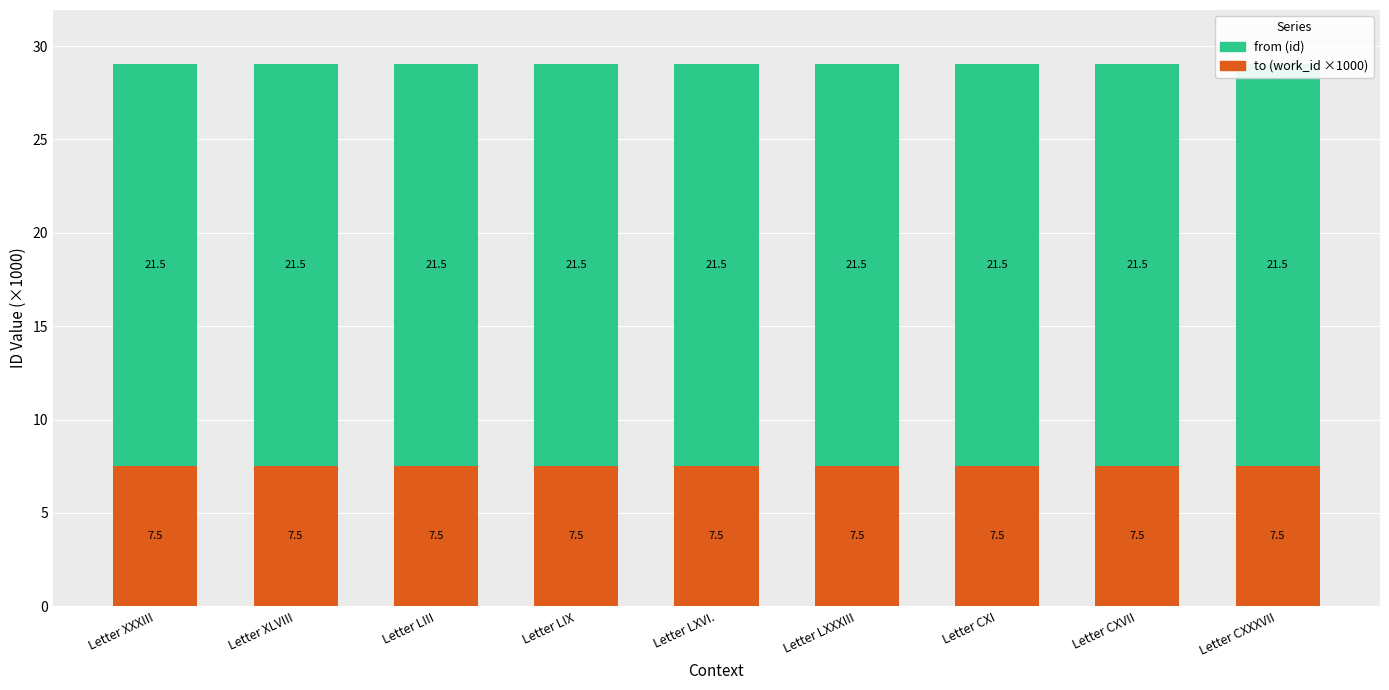

The value of from at Letter LXXXIII is 28.9. True or false?

False